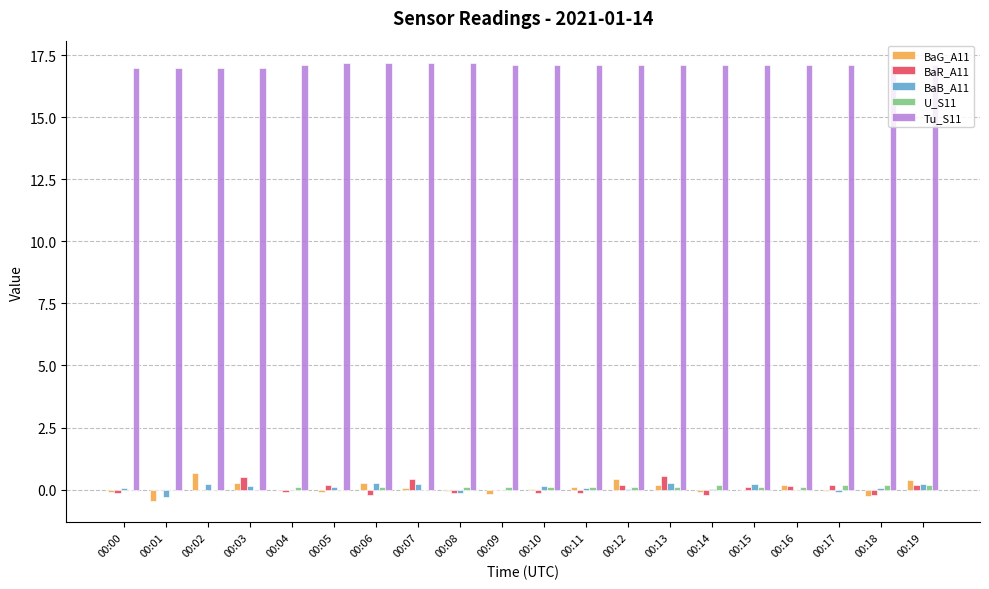

The value of Tu_S11 at 00:05 is 29.0. True or false?

False